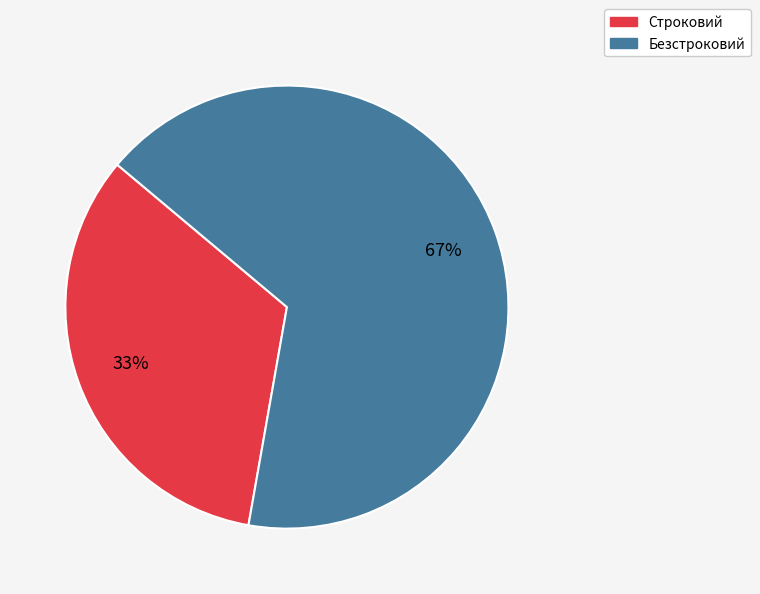

Combined, do Безстроковий and Строковий account for over 50%?

Yes